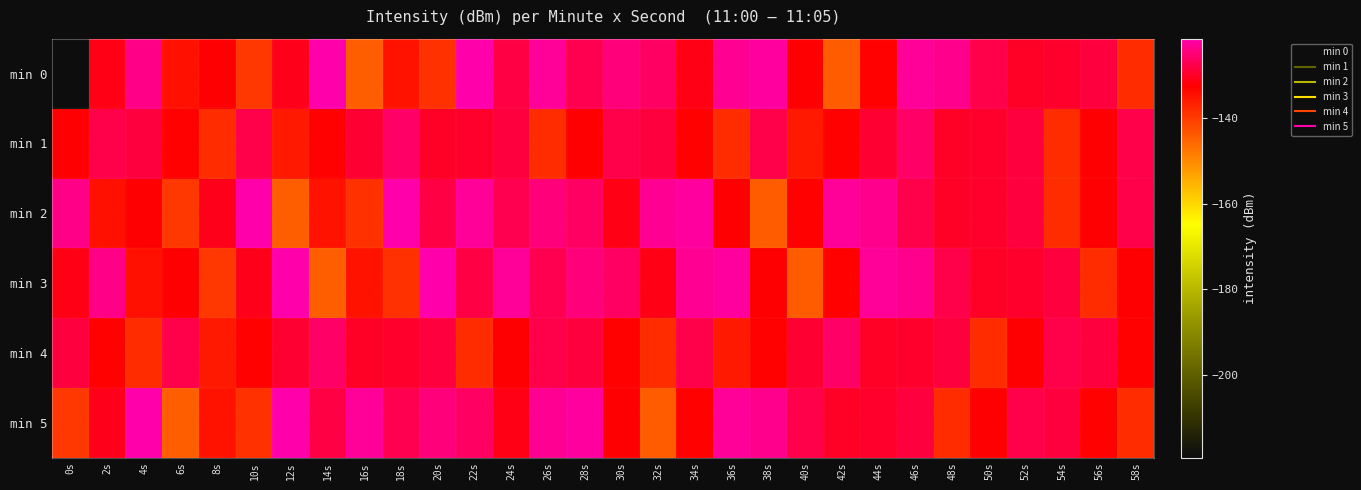

List the series in order of their peak value, lowest first.

min 1, min 4, min 0, min 2, min 3, min 5